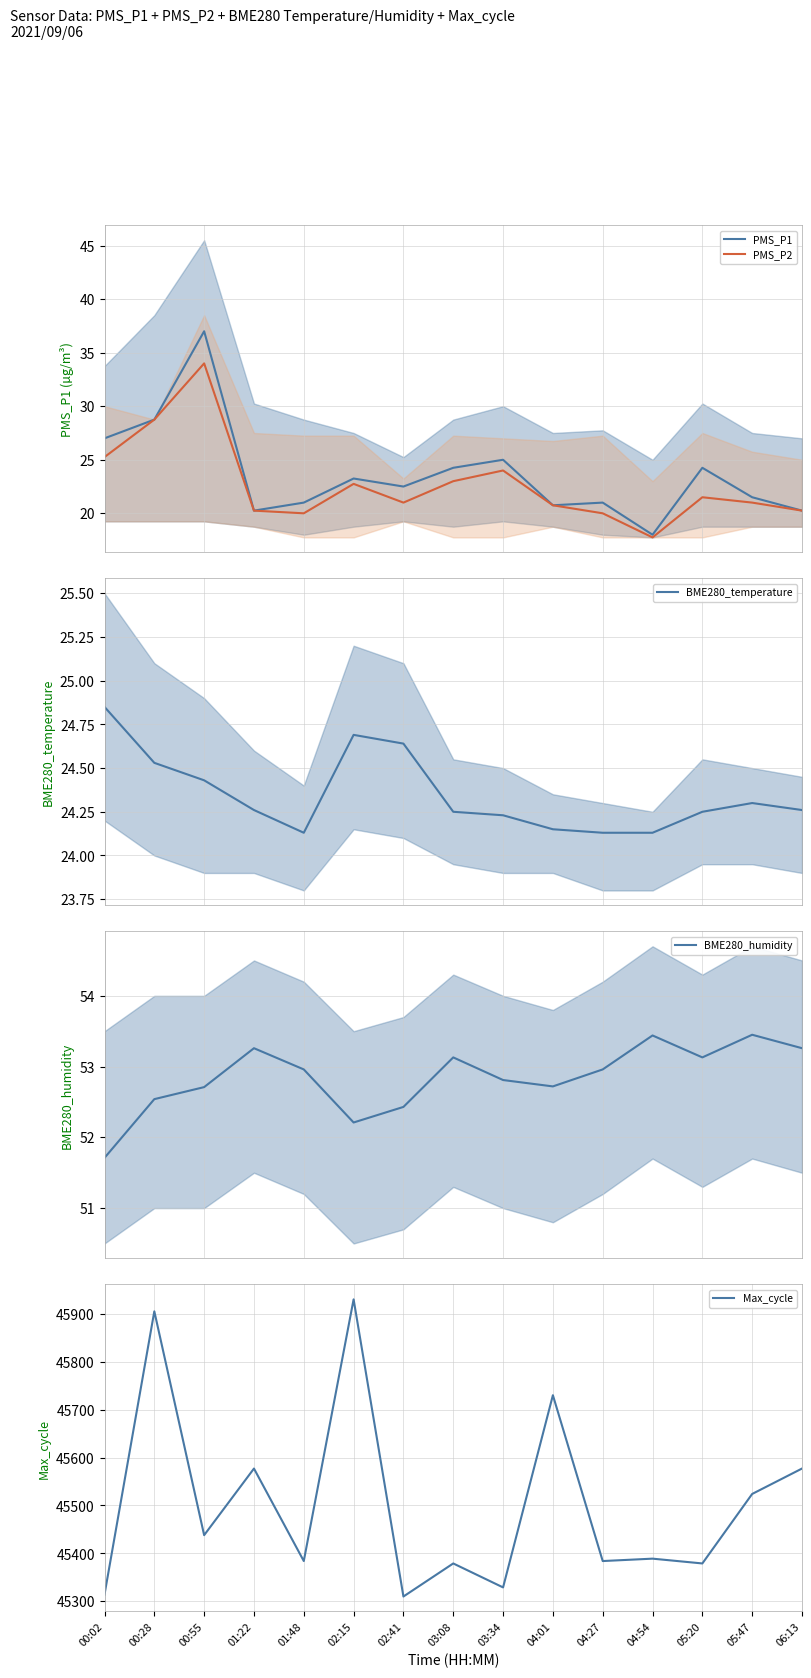

At which category does Max_cycle reach its first local valley?

00:55